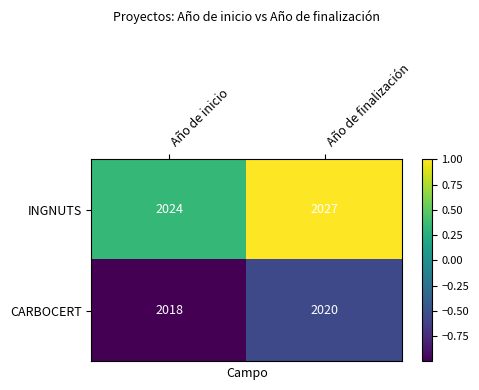

Reading left to right, extract all data points from this chart.

INGNUTS: Año de inicio=2024	Año de finalización=2027
CARBOCERT: Año de inicio=2018	Año de finalización=2020